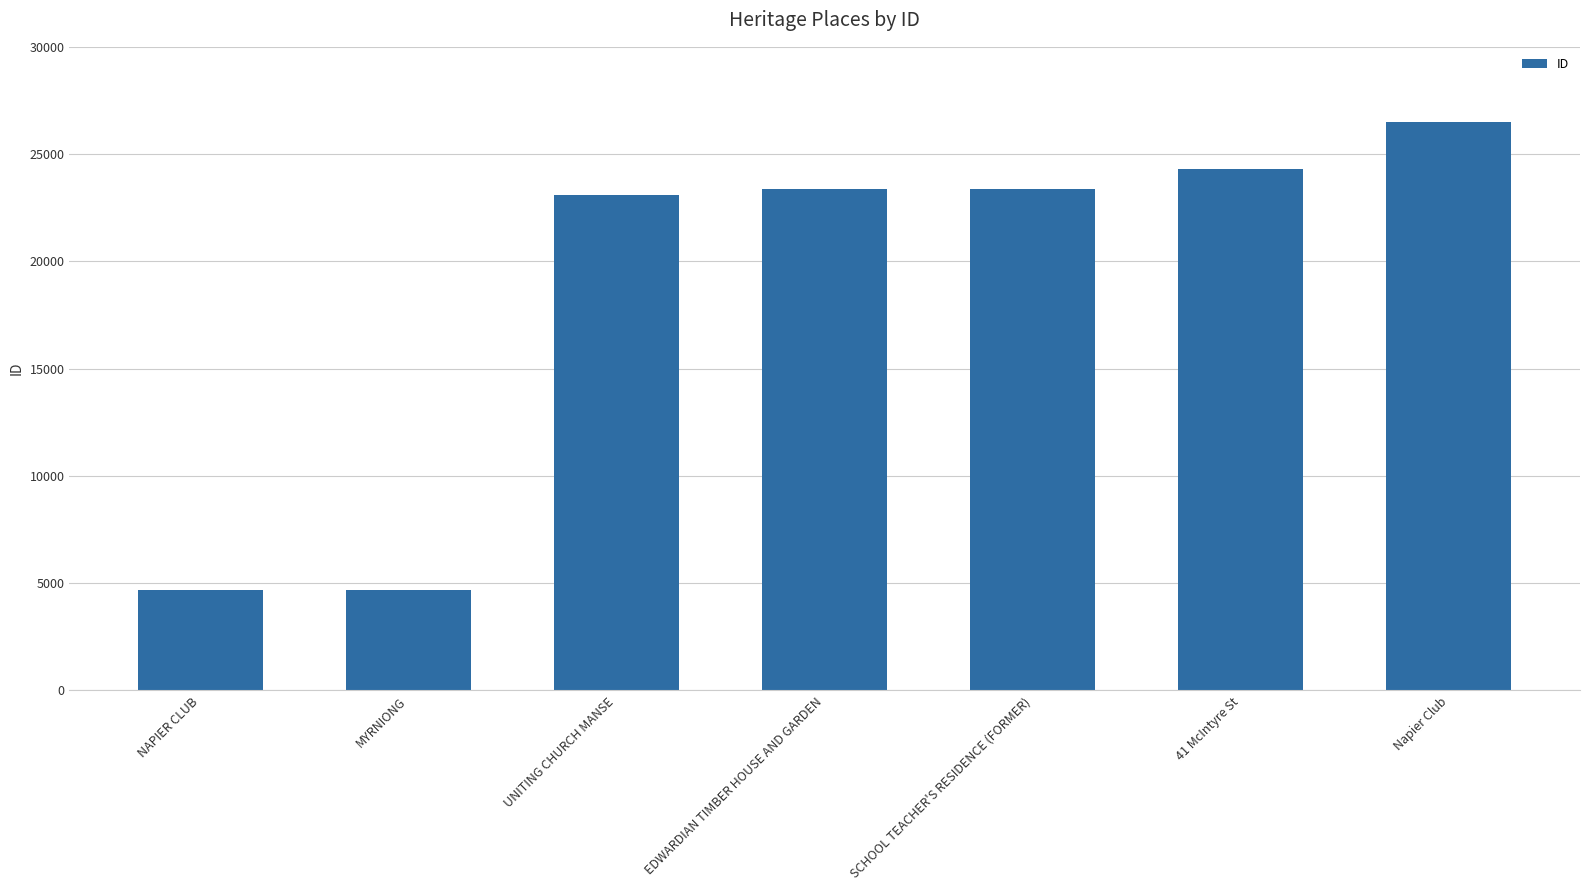

What is the average value?

18563